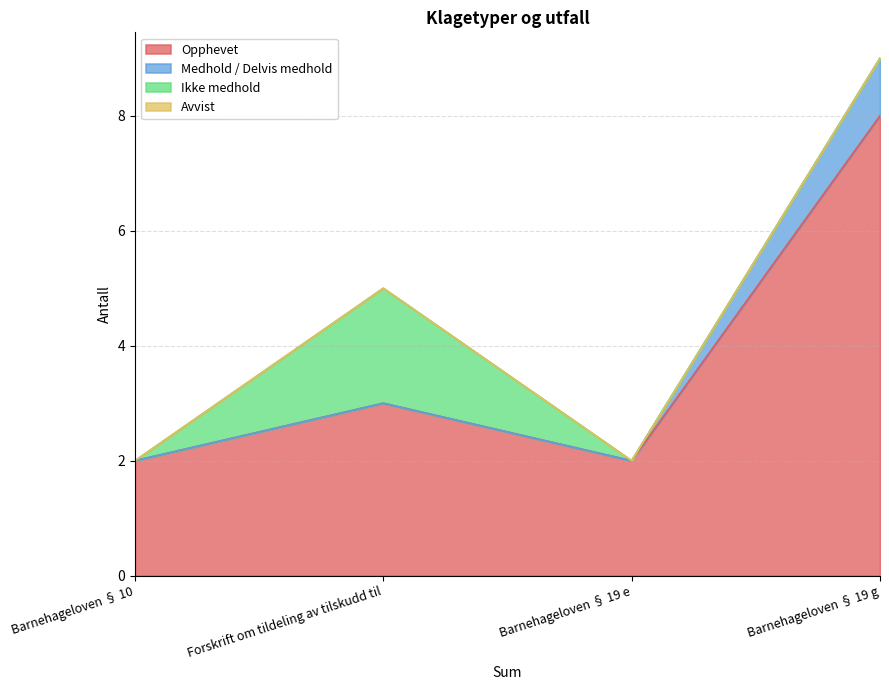

What is the total value across all series at Forskrift om tildeling av tilskudd til?

5